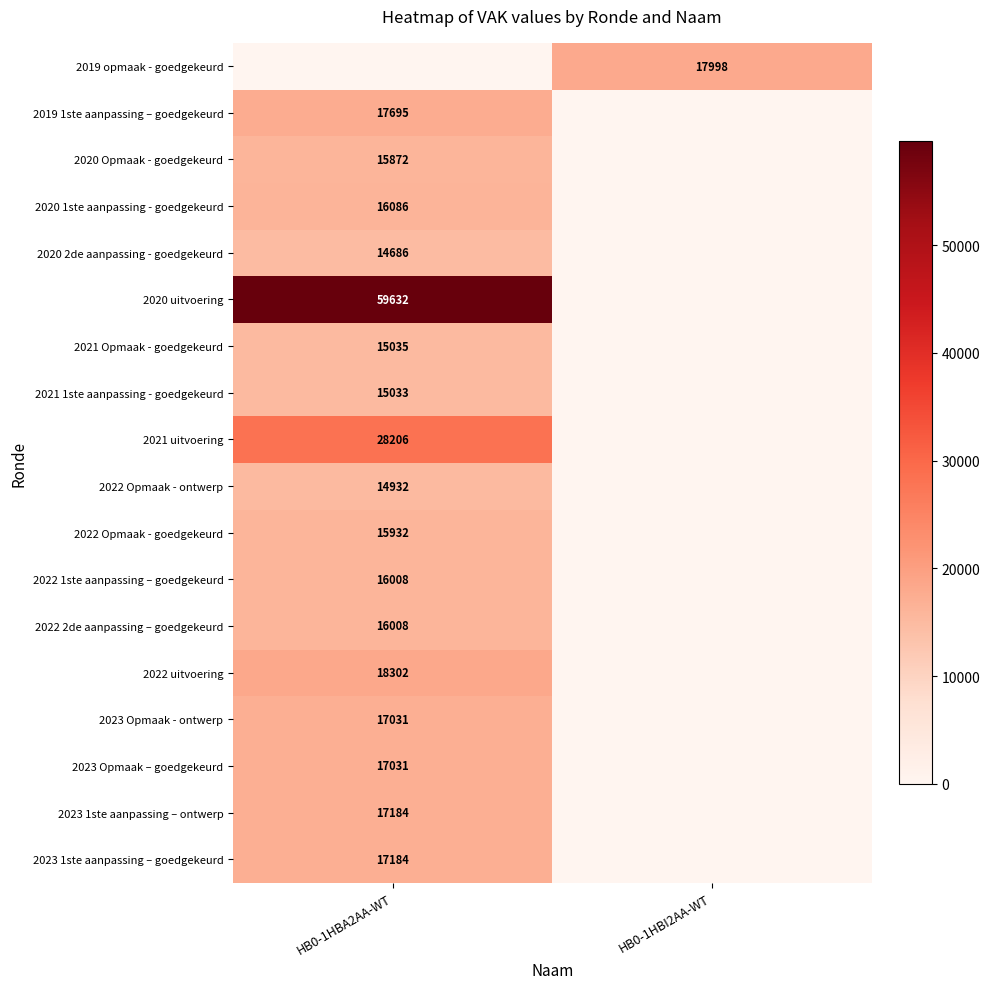

Is it true that 2020 2de aanpassing - goedgekeurd equals 14686 at HB0-1HBA2AA-WT?

True